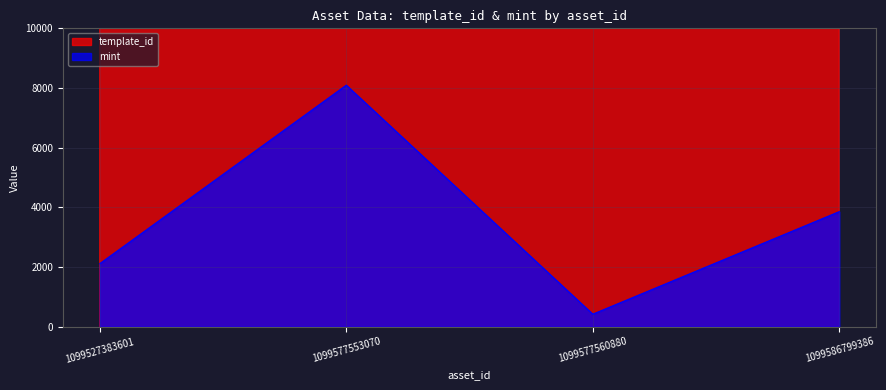

What is the difference between the template_id values at 1099577553070 and 1099527383601?

241039